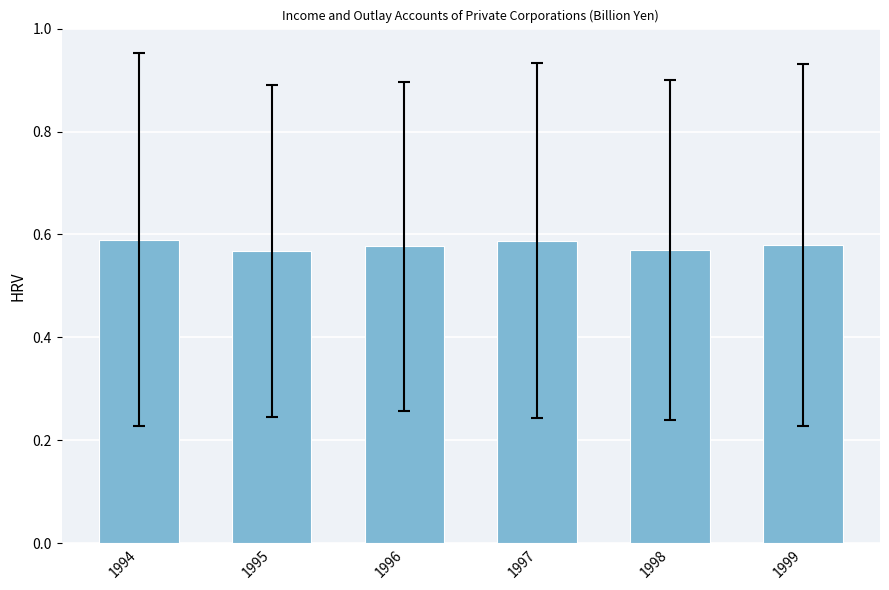

What is the sum of the values at 1996 and 1995?

1.1